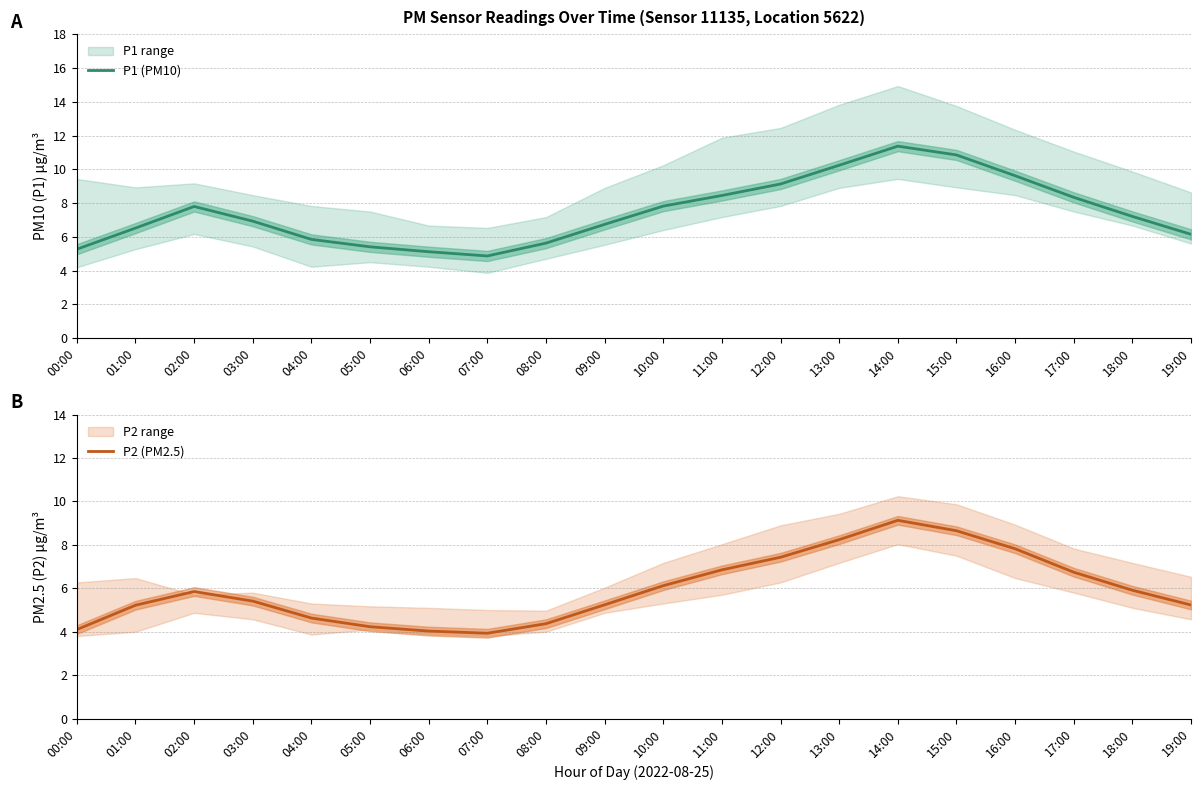

The P1 (PM10) series shows 7.2 at 18:00. True or false?

True